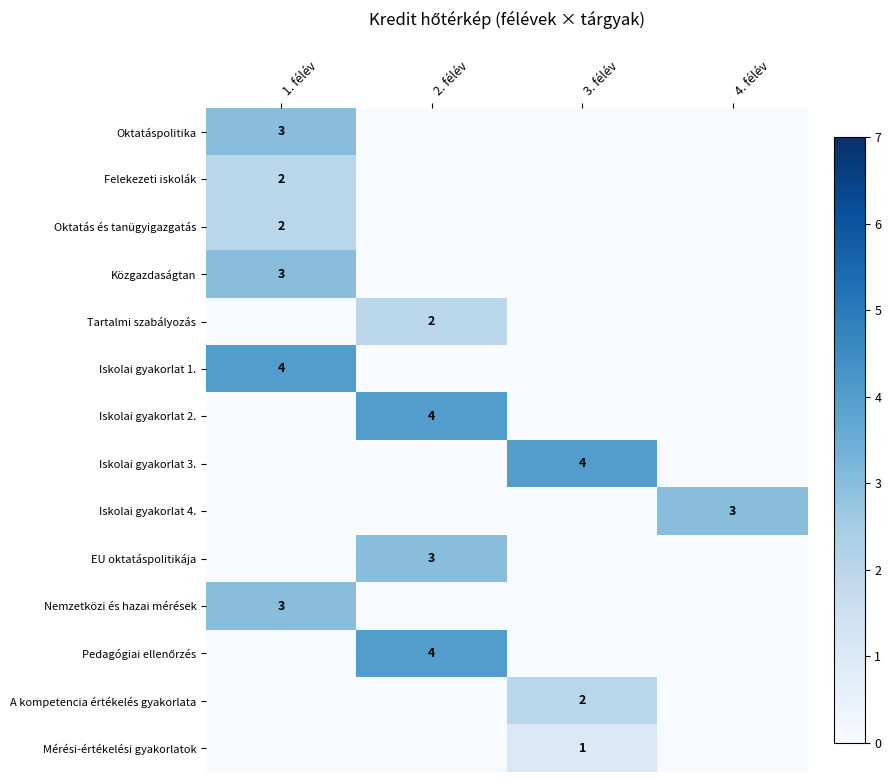

The Iskolai gyakorlat 1. series shows 3 at 1. félév. True or false?

False